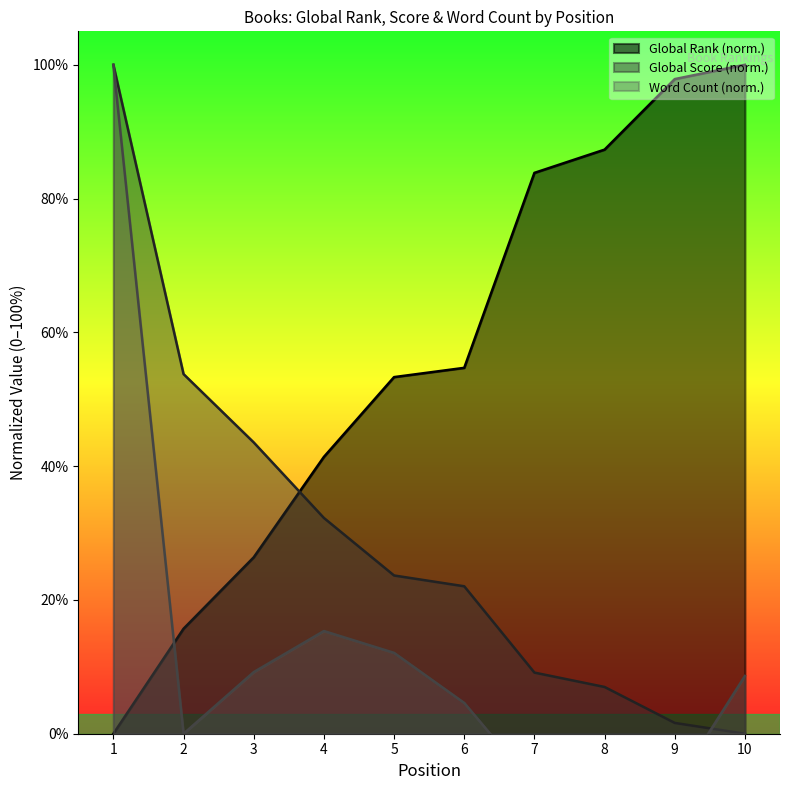

How many data points in Global Score are less than 23?

5